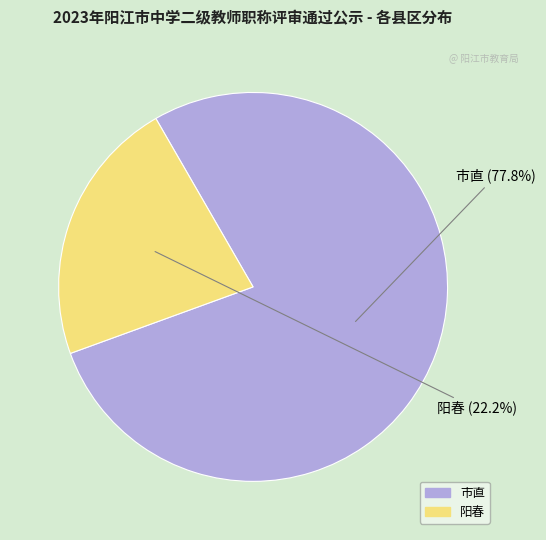

To the nearest percent, what is the difference between the largest and smallest slice percentages?

56%